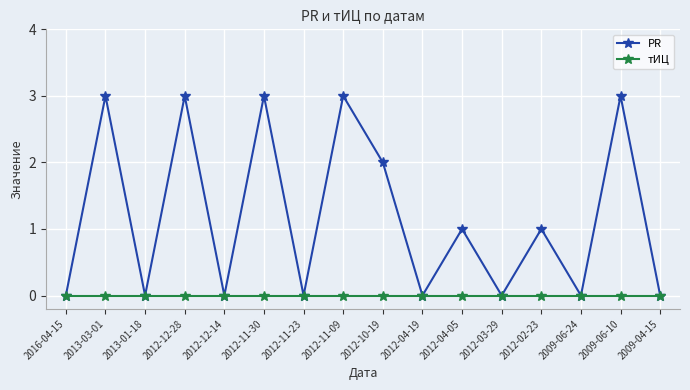

What position from the right is 2012-12-28?

13